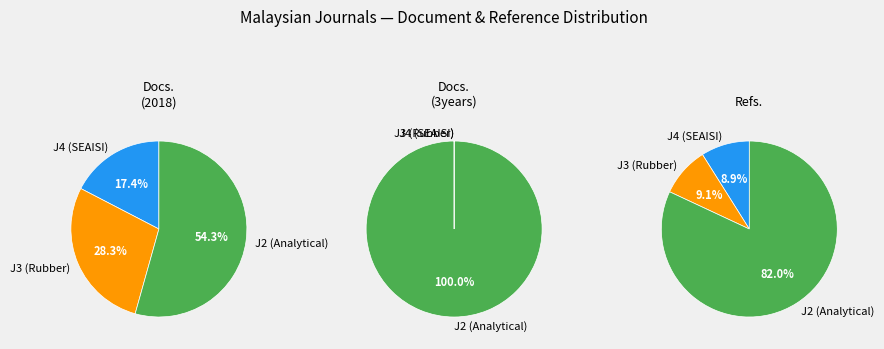

Is it true that Malaysian Journal of Chemistry is 6% of the pie?

False